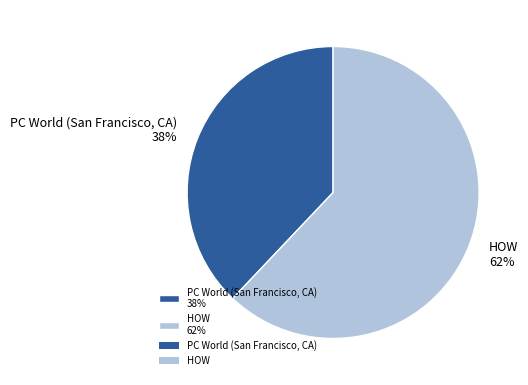

Which slice represents more than half of the pie?

HOW